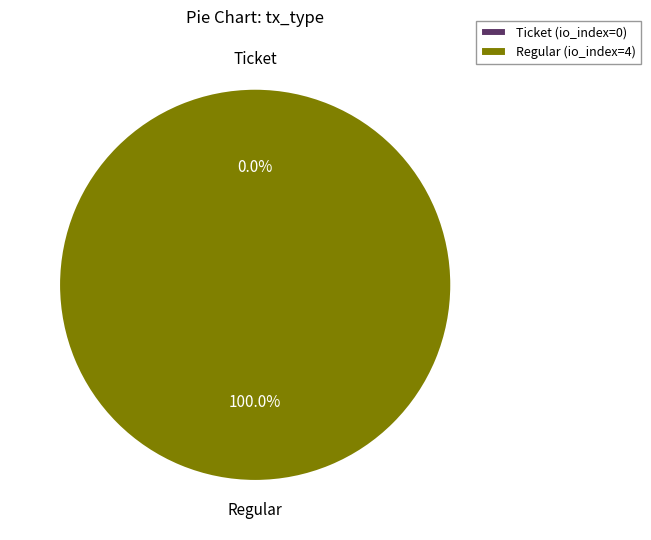

How many slices are in this pie chart?

2